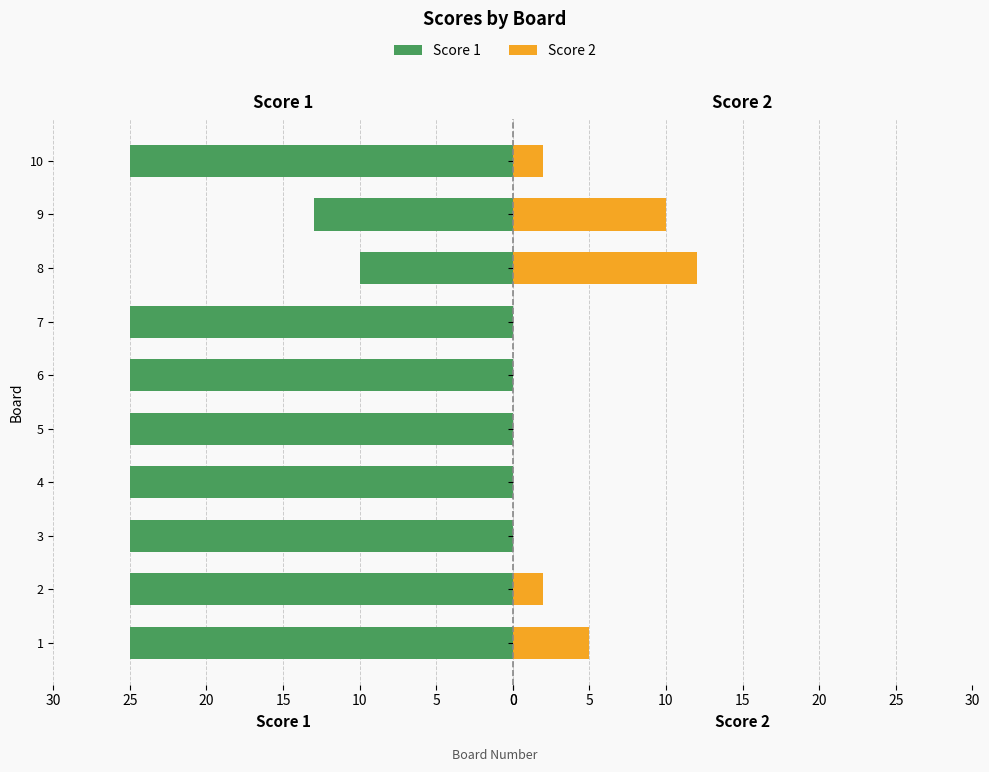

Rank the series by their maximum value, from highest to lowest.

Score 1, Score 2